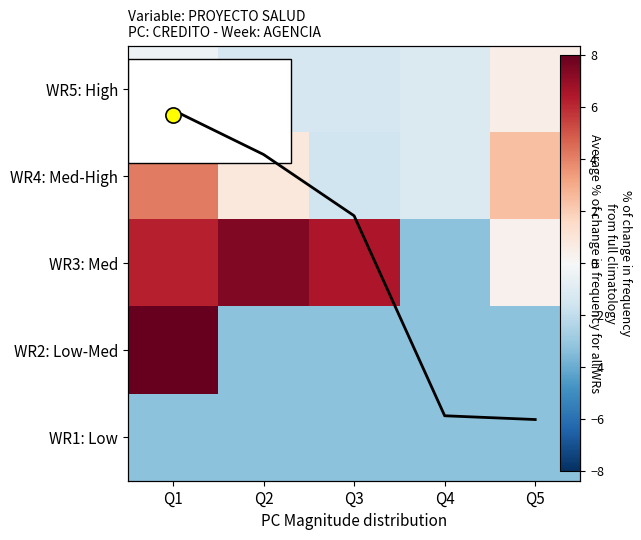

What is the greatest value displayed?

11.2